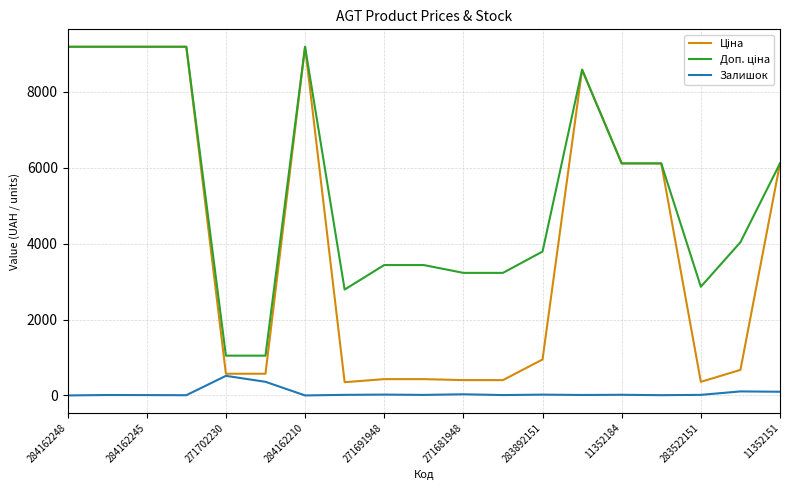

What is the greatest value displayed?

9185.1